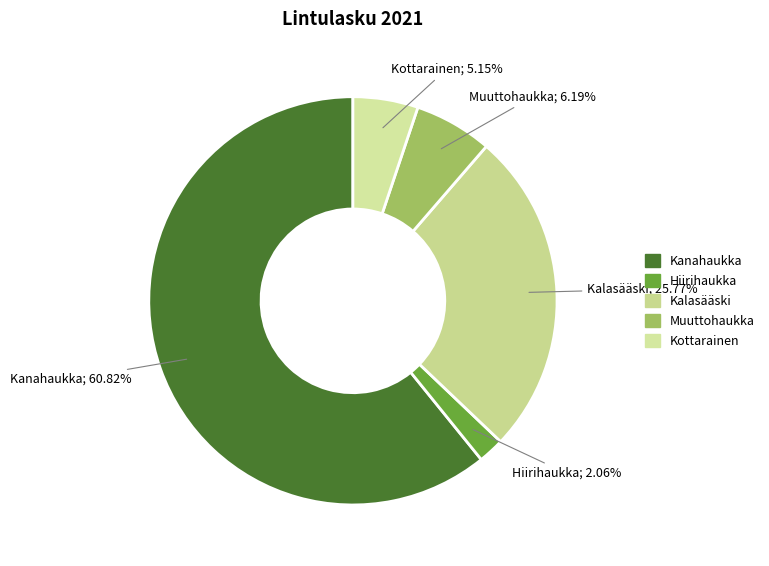

What is the largest slice in the pie chart?

Kanahaukka